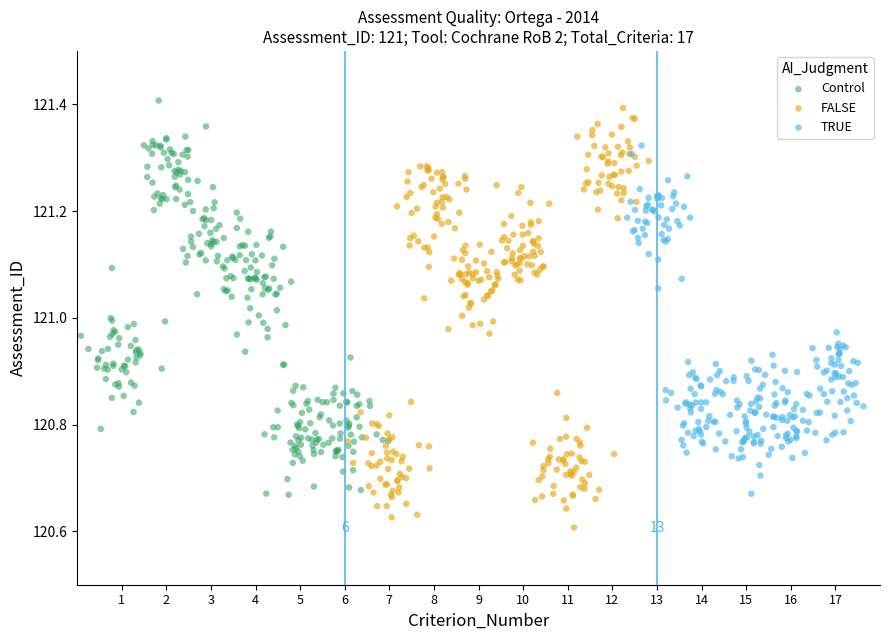

Which series has the widest spread of Y values?

FALSE